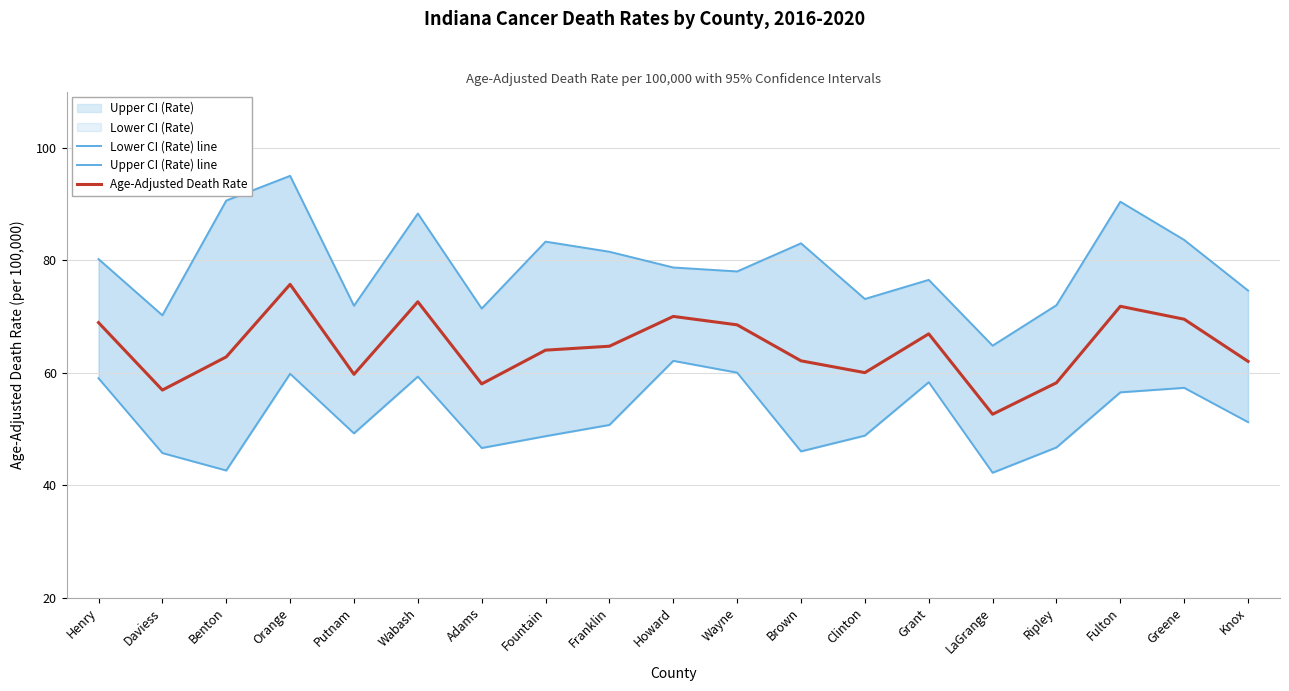

Which series has the widest spread of values?

Upper CI (Rate) line